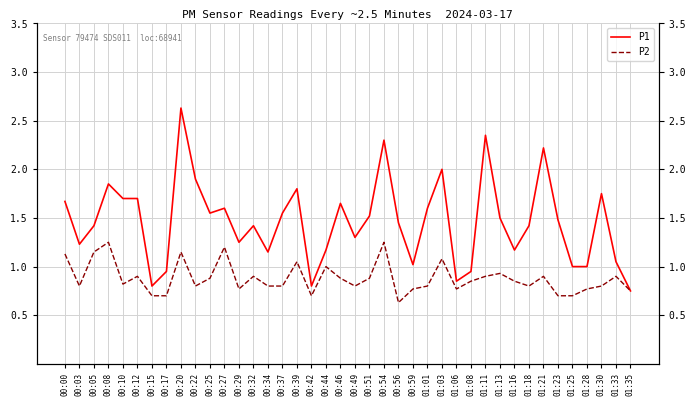

How many interior local valleys does the P2 series have?

9